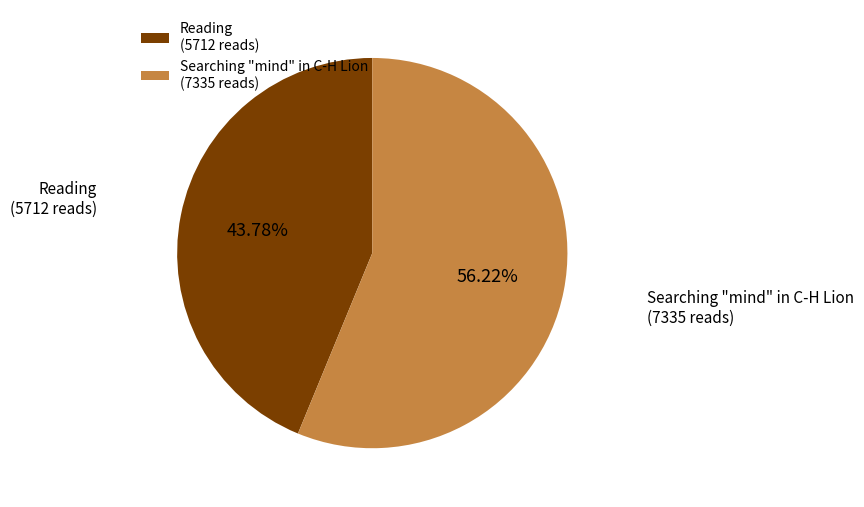

Do Searching "mind" in C-H Lion and Reading together represent more than half of the pie?

Yes